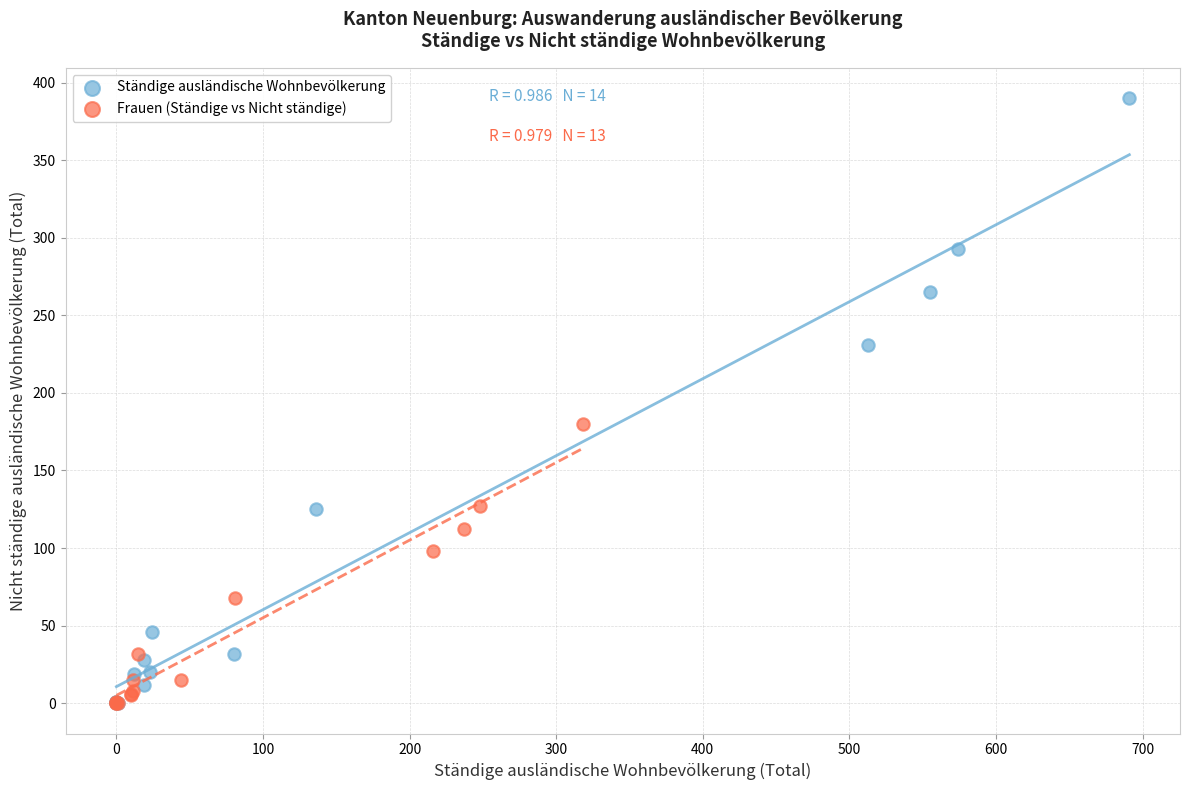

Which series contains the highest Y value?

Ständige ausländische Wohnbevölkerung